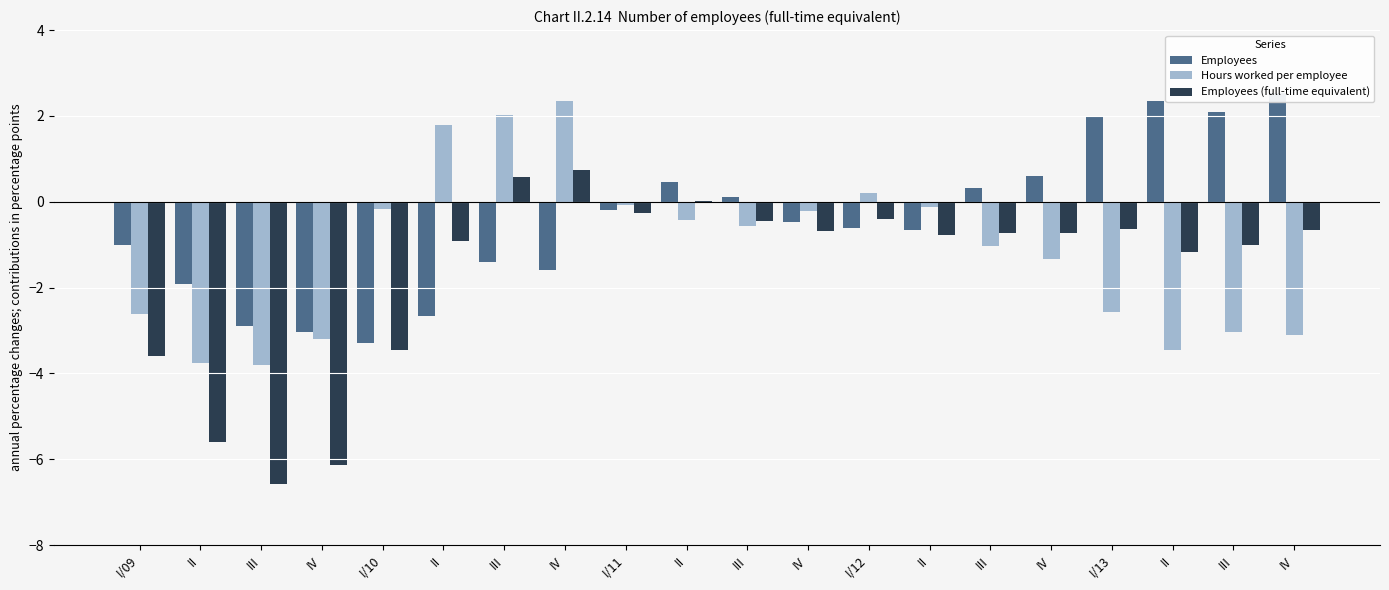

What is the total value across all series at II?

-11.3